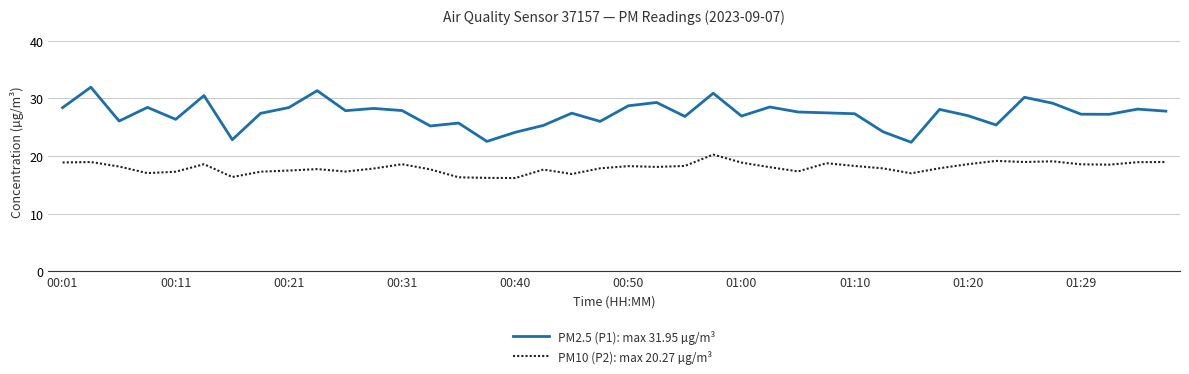

Count the number of data series in this chart.

2